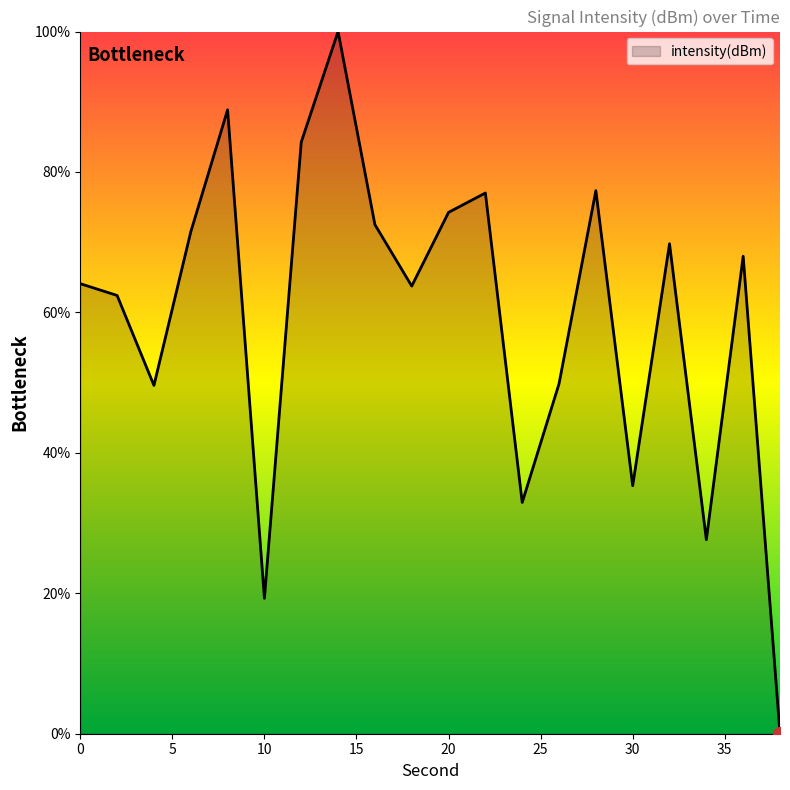

How many values are above zero?

19